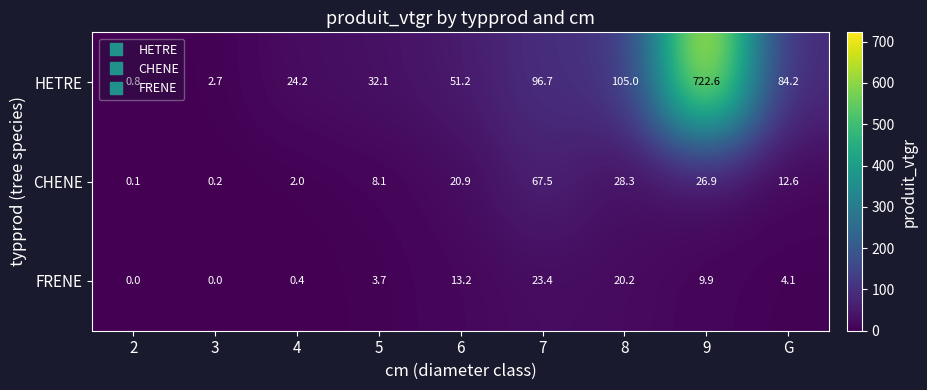

Which series has the largest total across all categories?

HETRE